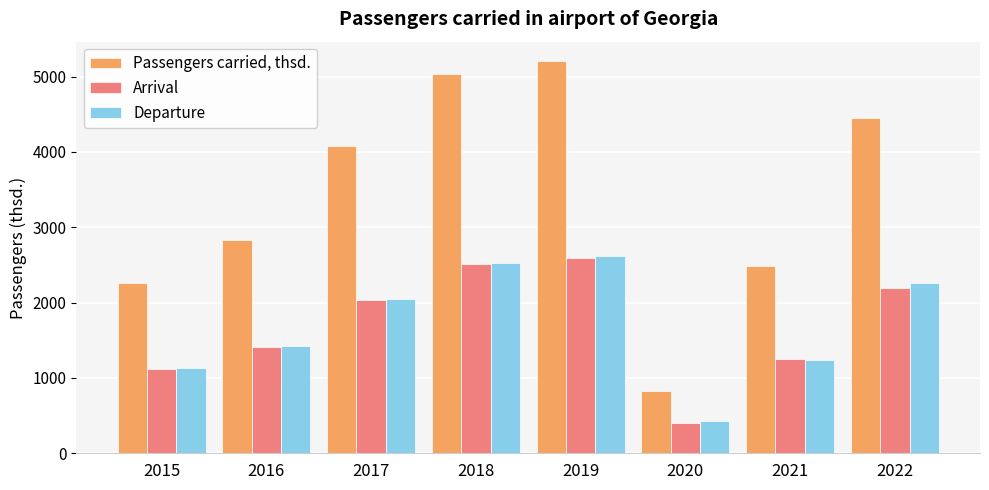

The value of Departure at 2020 is 635.6. True or false?

False